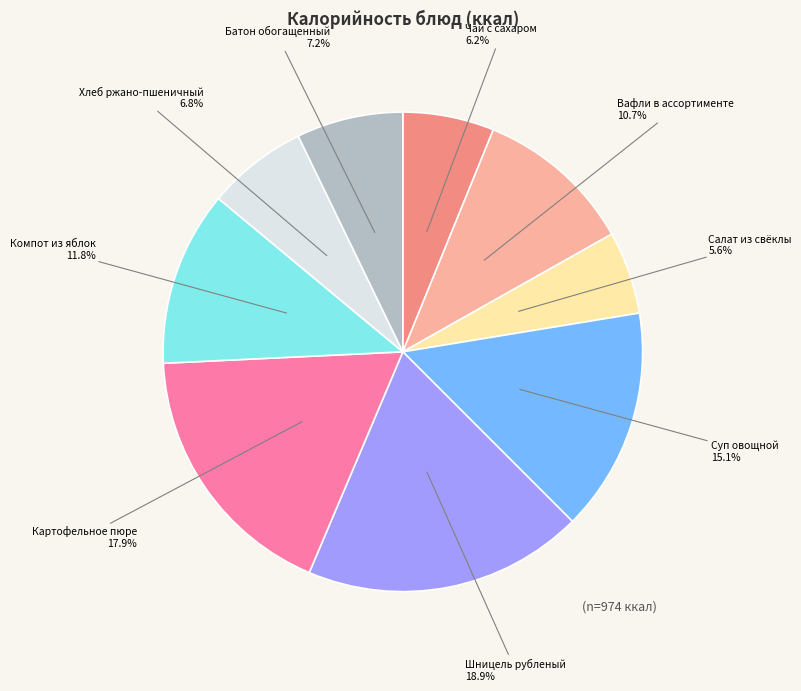

To the nearest percent, what is the difference between the largest and smallest slice percentages?

13%